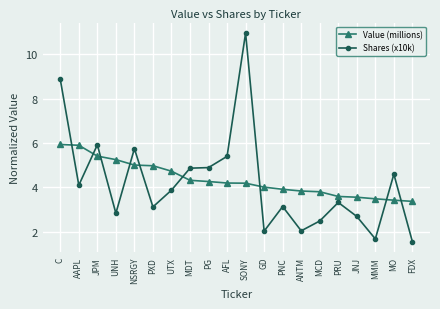

Does the chart have visible grid lines?

Yes